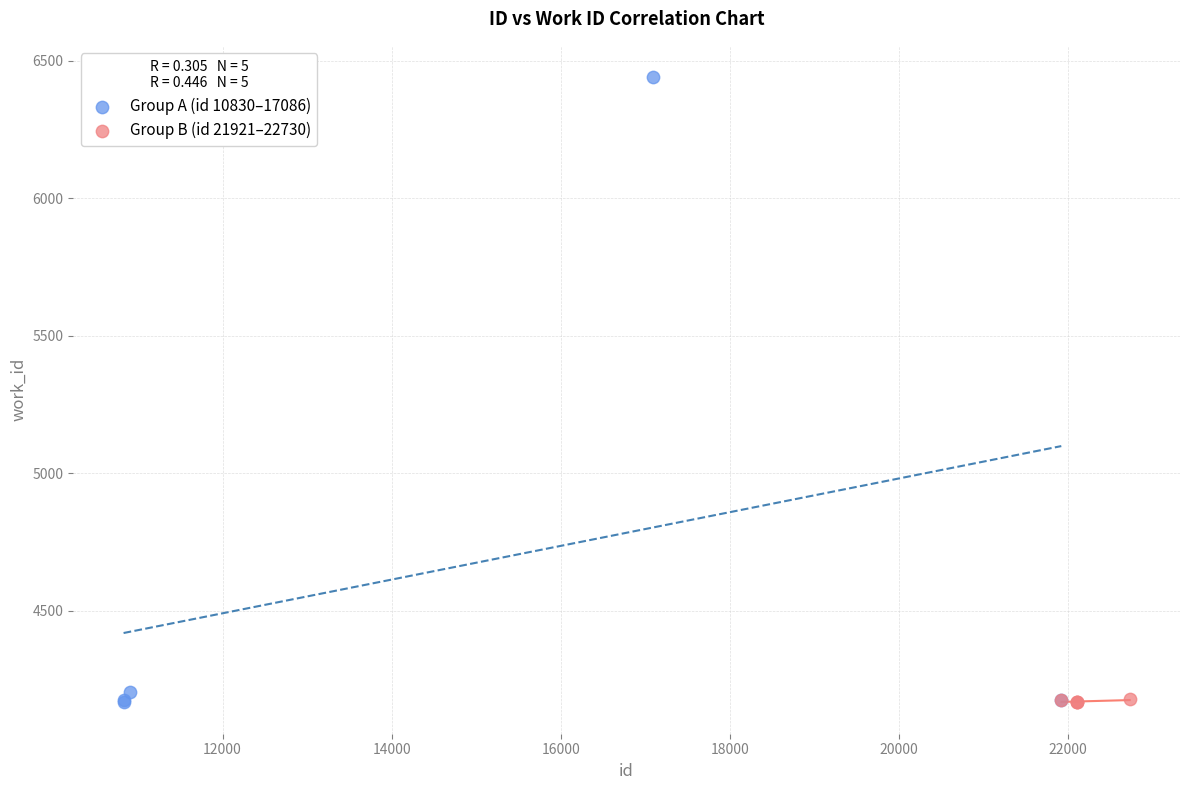

Which series contains the highest Y value?

Group A (id 10830–17086)